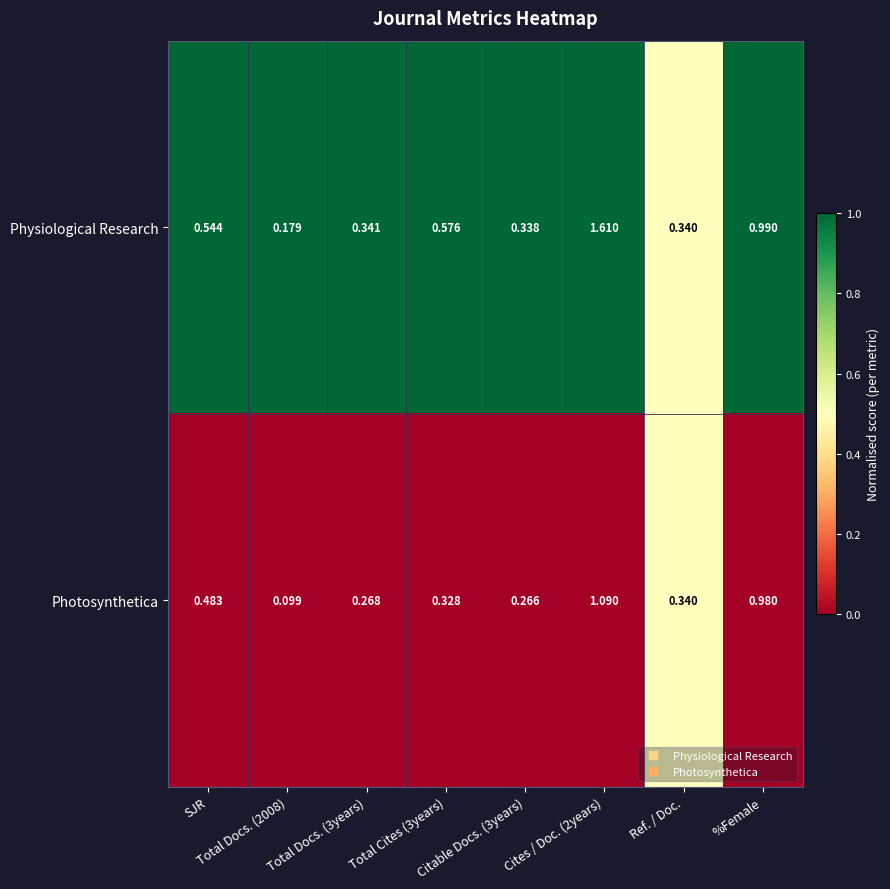

Which series has the largest range (max minus min)?

Physiological Research